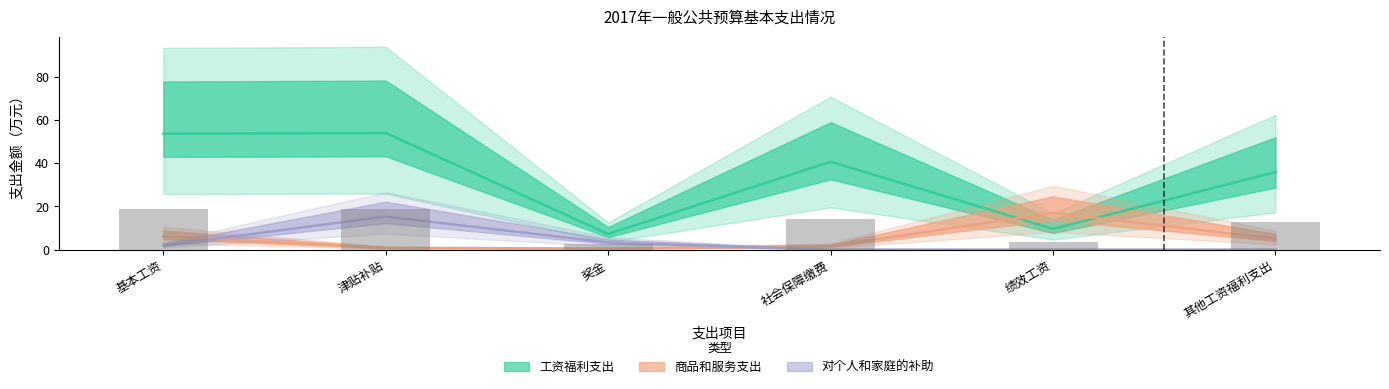

Which category has the lowest value in the 工资福利支出 series?

奖金